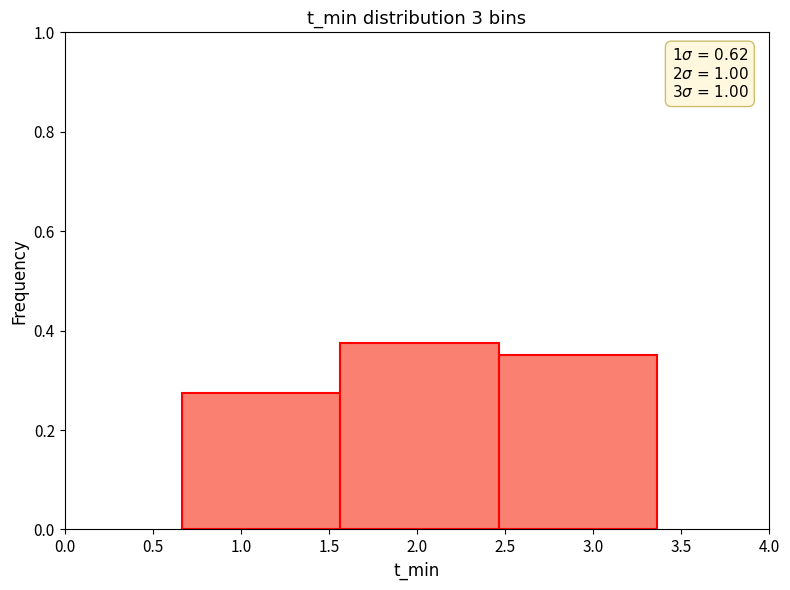

Over which range of the x-axis is the bar tallest?

1.55 to 2.45